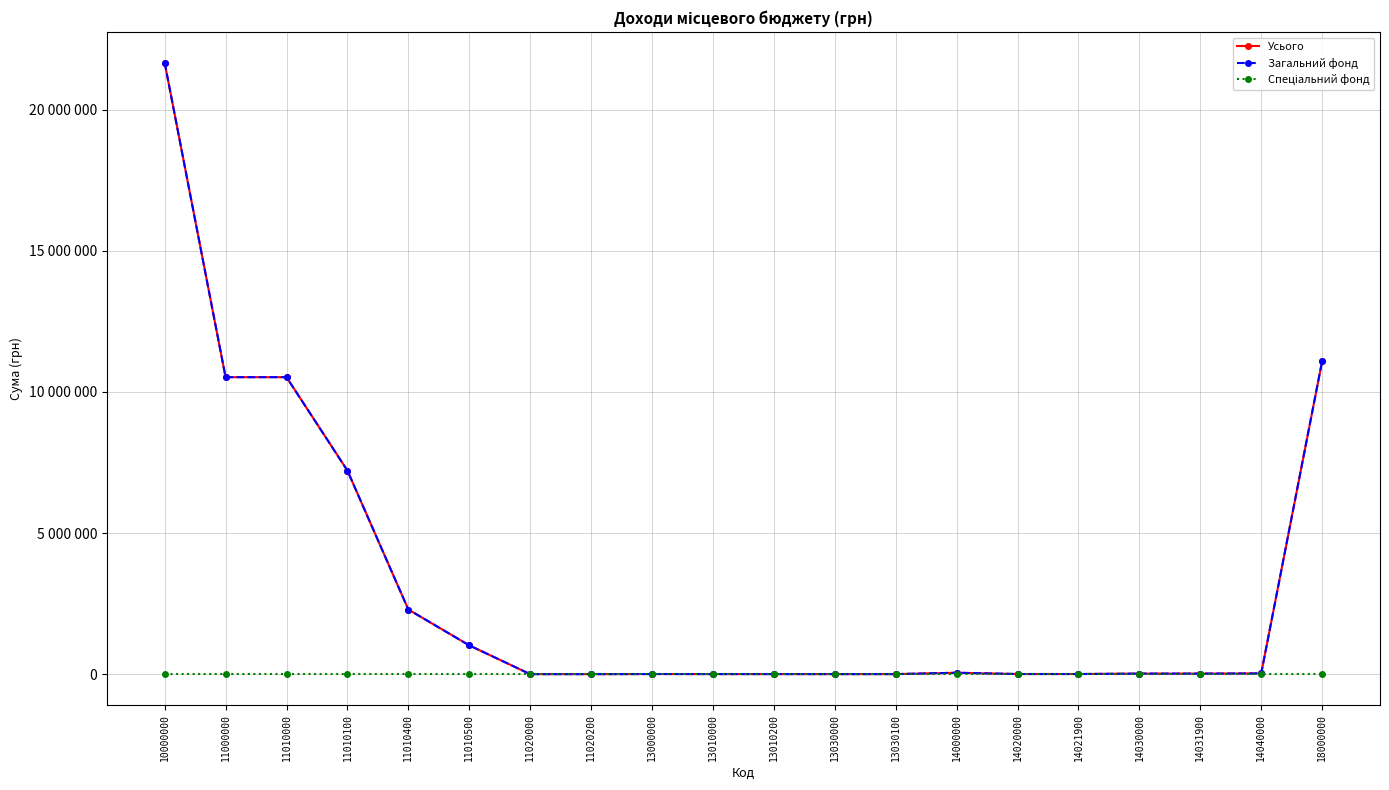

Between 11010100 and 14020000, which is larger?

11010100